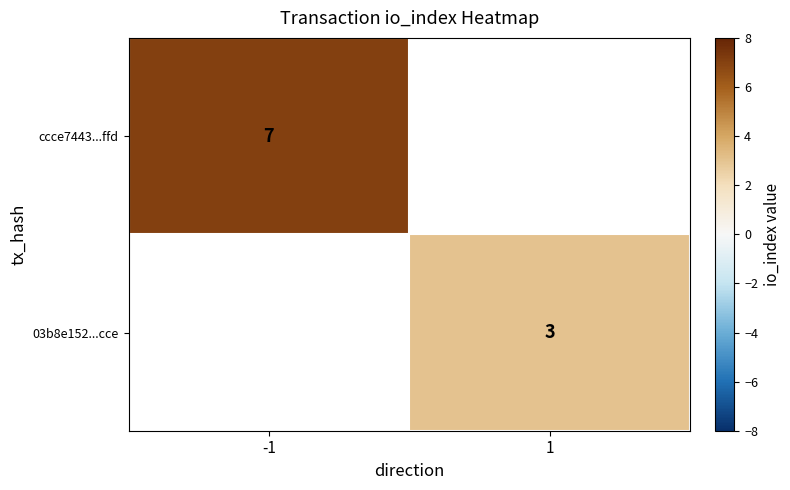

Is the value of ccce7443...ffd at -1 greater than the value of 03b8e152...cce at 1?

Yes